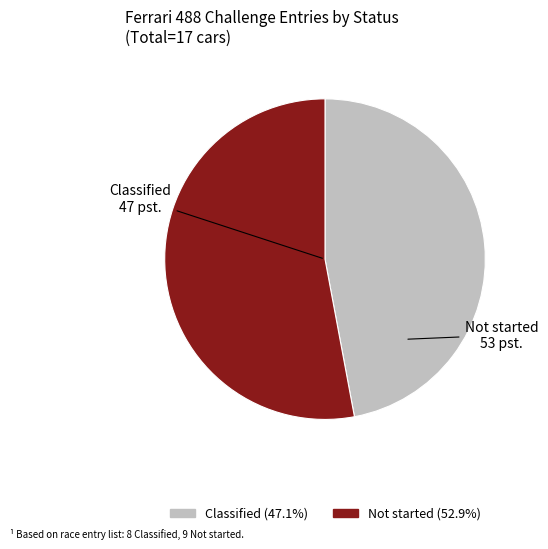

Do Classified and Not started together represent more than half of the pie?

Yes